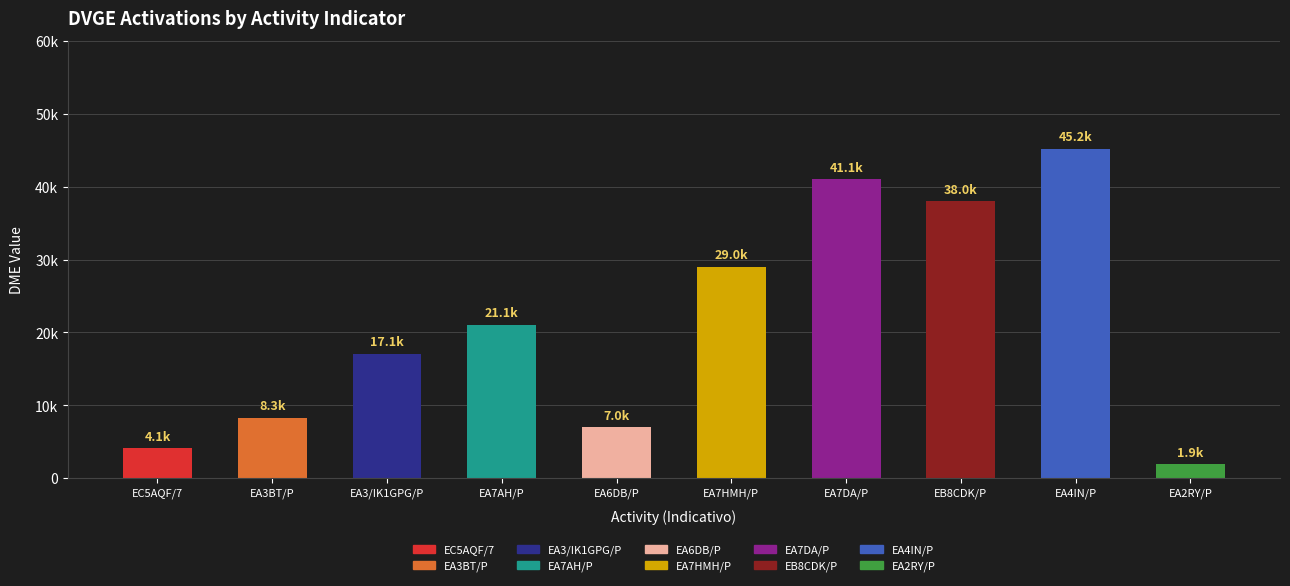

Are the bars grouped side by side (vs. stacked)?

No